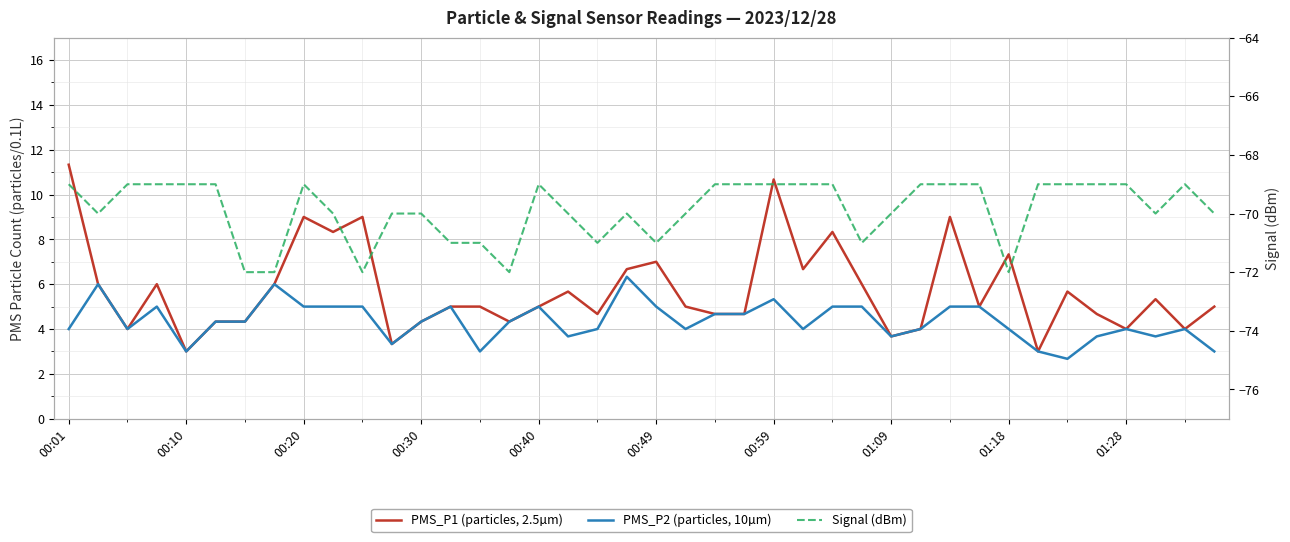

How many lines are shown in the chart?

3